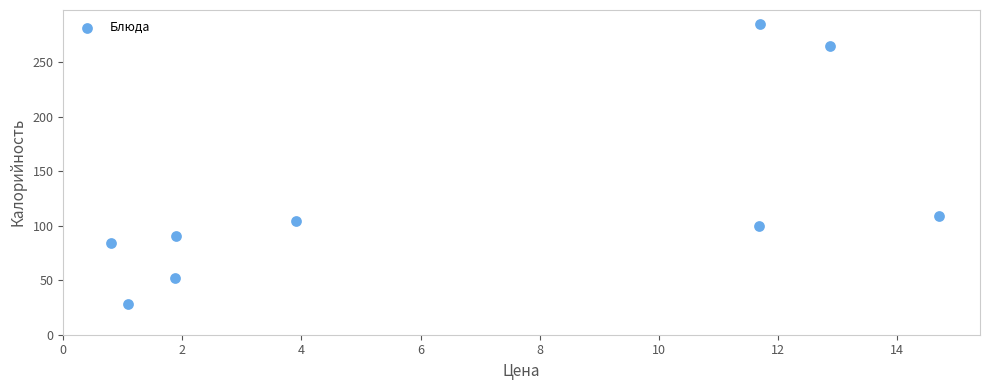

What is the average Y value?

124